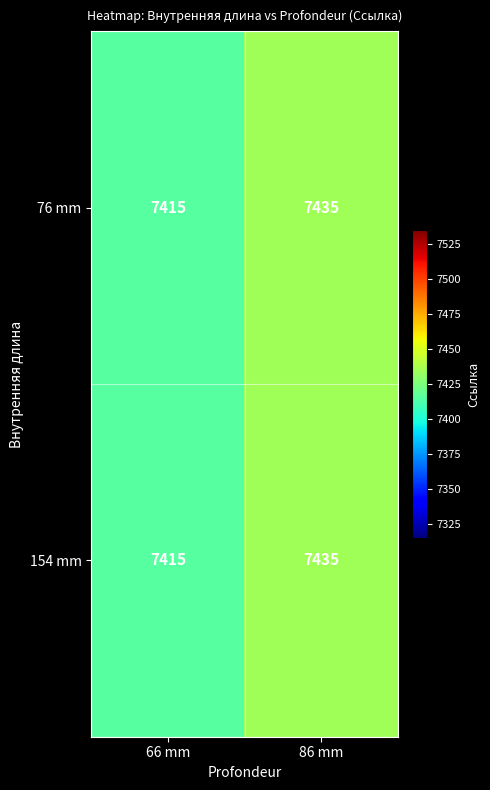

At how many categories does at least one series exceed 7427?

1